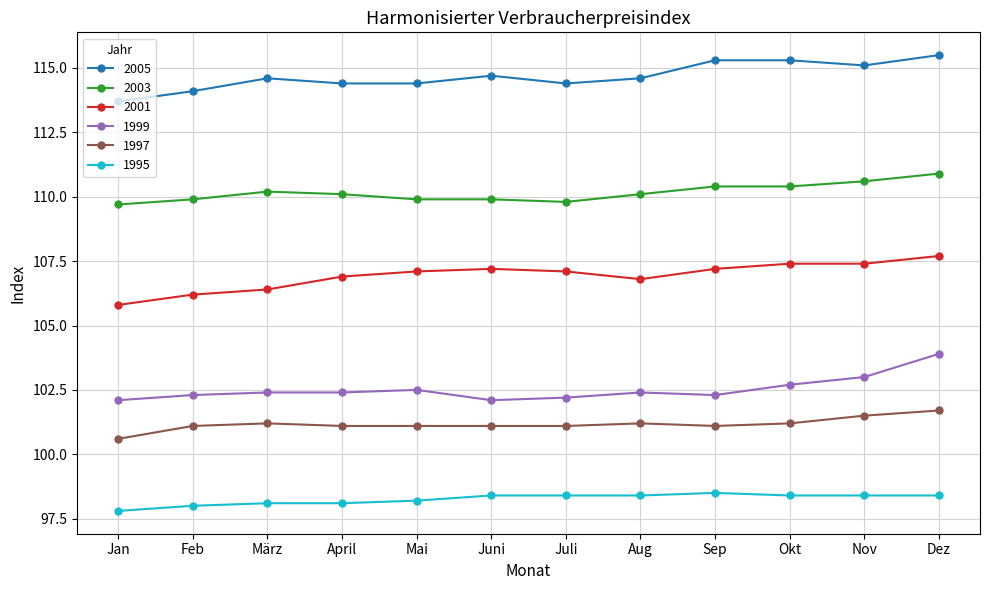

True or false: 2001 has more than 2 points higher than both neighbors.

False